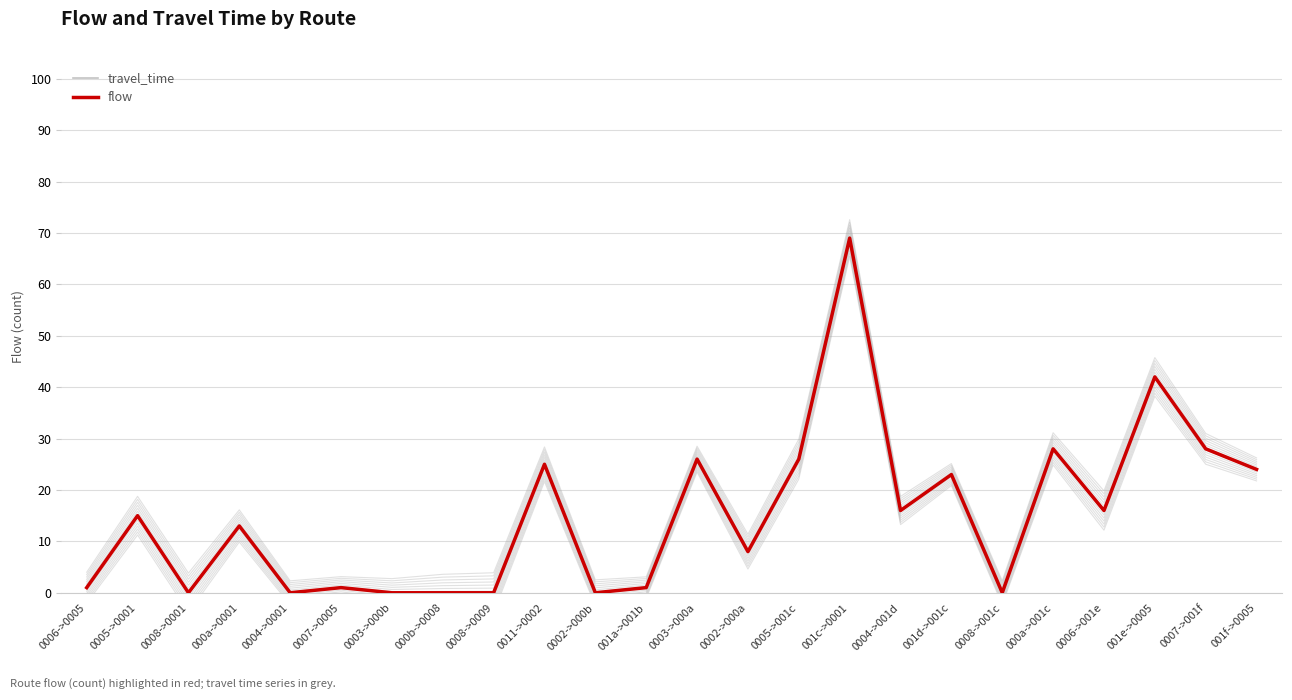

At which category does the chart reach its minimum across all series?

0008->0001